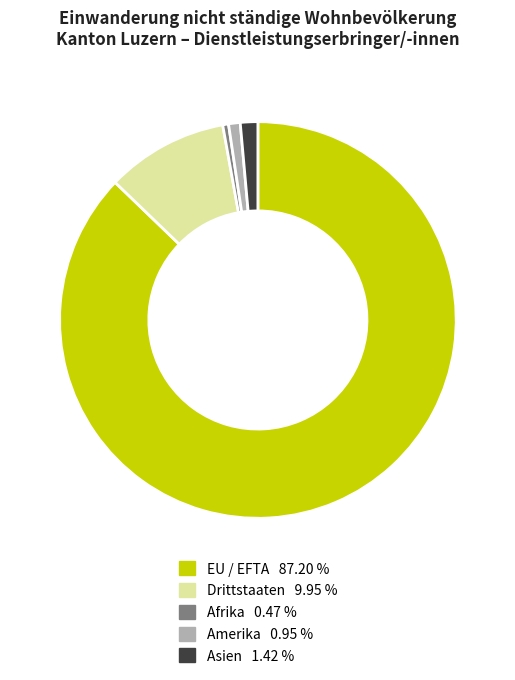

Is there a majority slice in this chart?

Yes